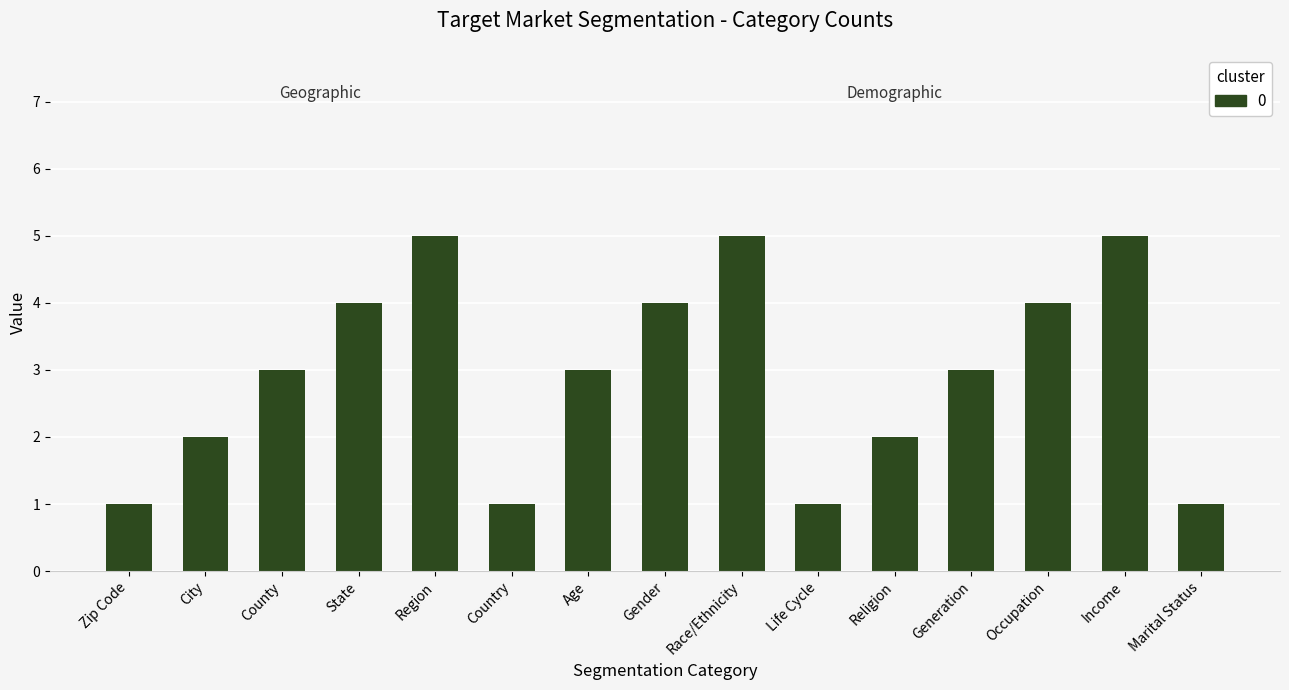

Does the chart contain any negative values?

No